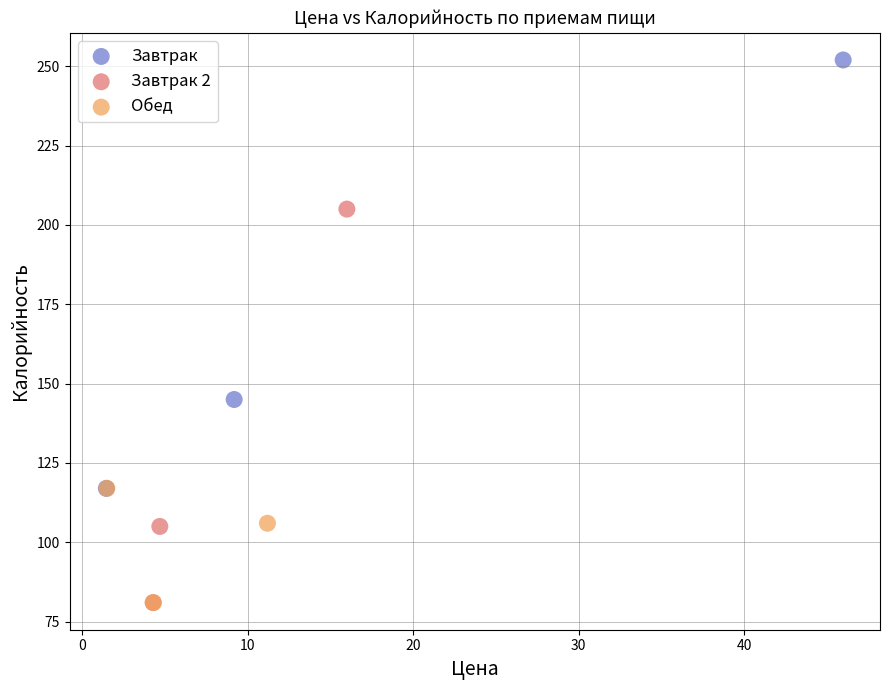

Which series has the largest Y range (max minus min)?

Завтрак